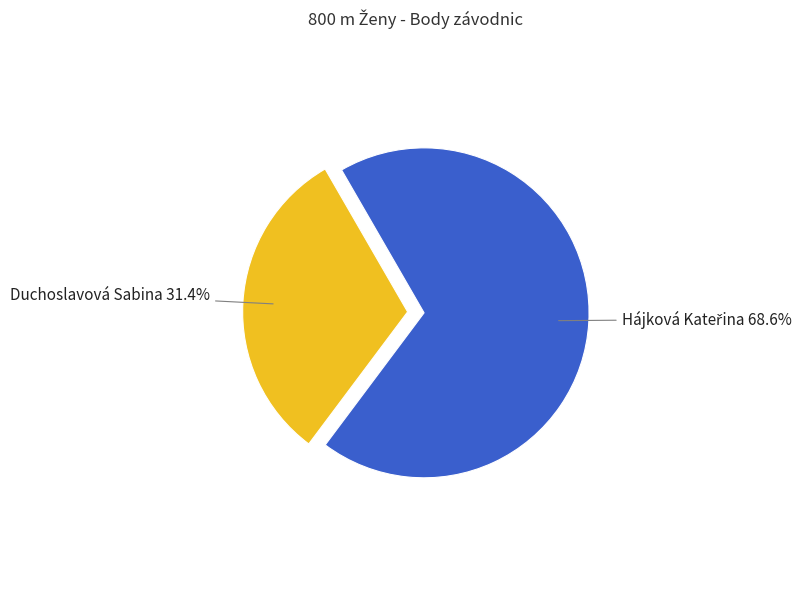

Is there any slice that represents more than half of the pie?

Yes